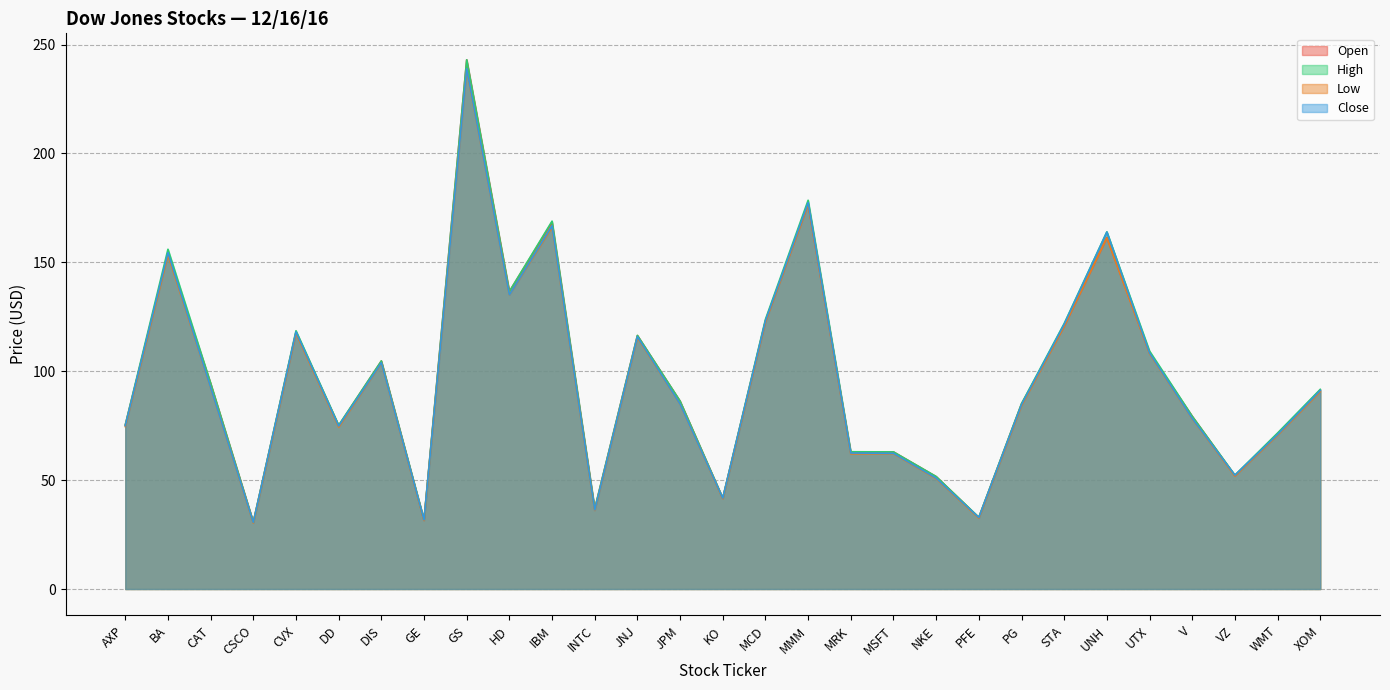

Which label corresponds to the smallest value in the chart?

CSCO